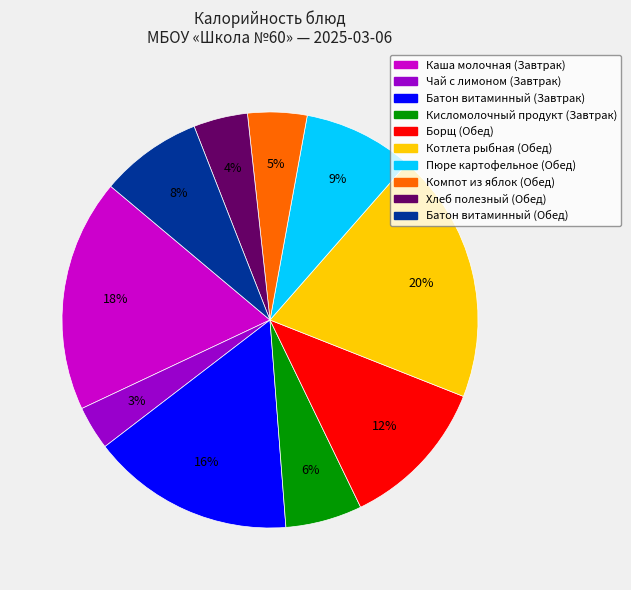

Count the number of slices in the pie.

10